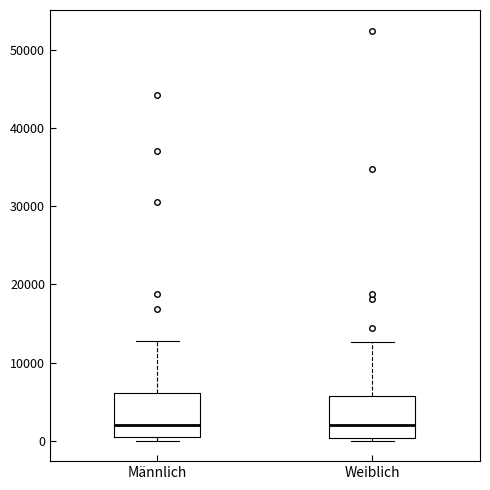

Reading left to right, transcribe this box plot: for each box, give where its median line is, the range the box spans, and where its two whiskers end, as read against the y-axis. The values are not printed on the chart, so give them approximately, as read against the axis.

Männlich: median 2000, box 0 to 6000, whiskers 0 (just below the box's lower edge) to 13000
Weiblich: median 2000, box 0 to 6000, whiskers 0 (just below the box's lower edge) to 13000